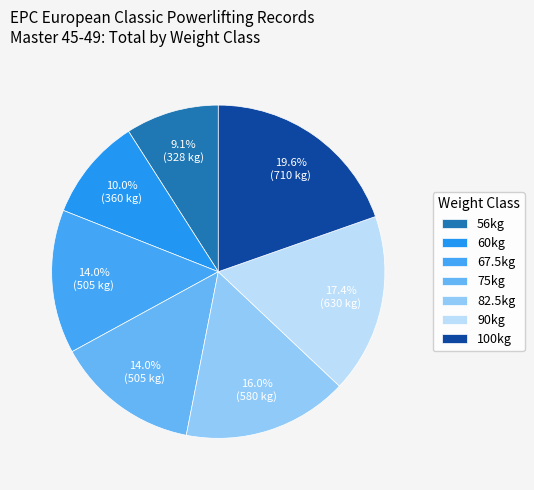

What is the change in value from 60kg to 90kg?

+270.0